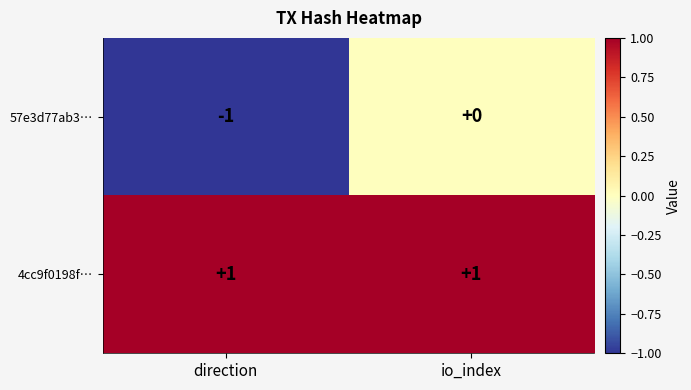

How many series are shown in this chart?

2